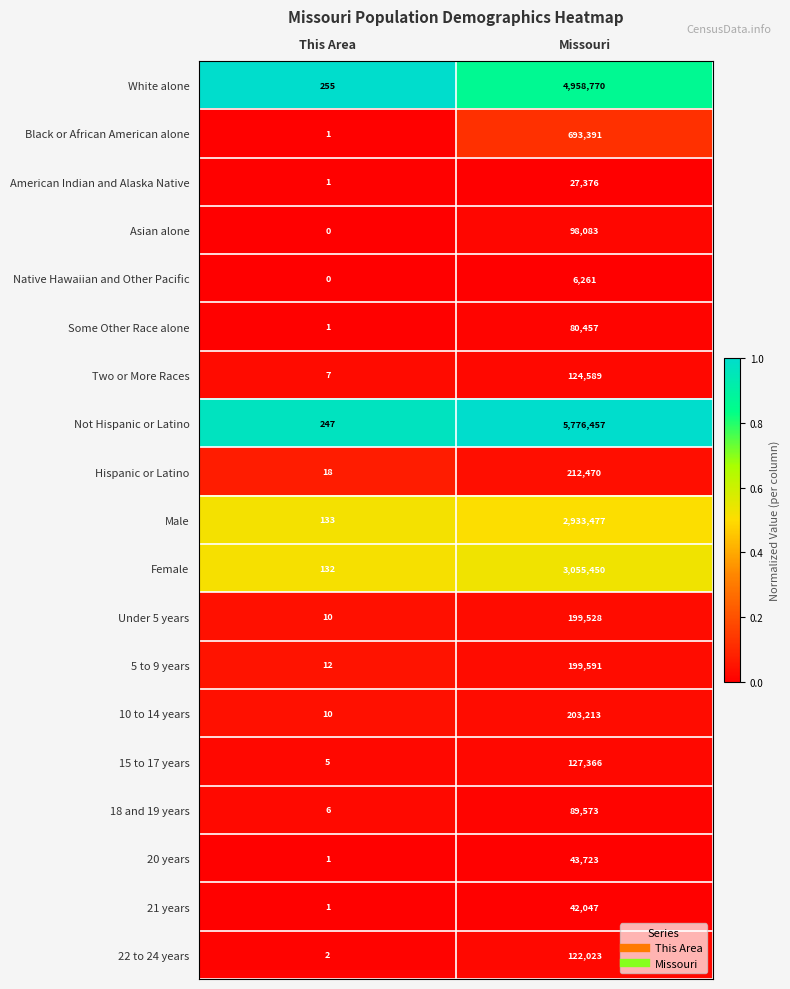

Which series has the largest total across all categories?

Not Hispanic or Latino